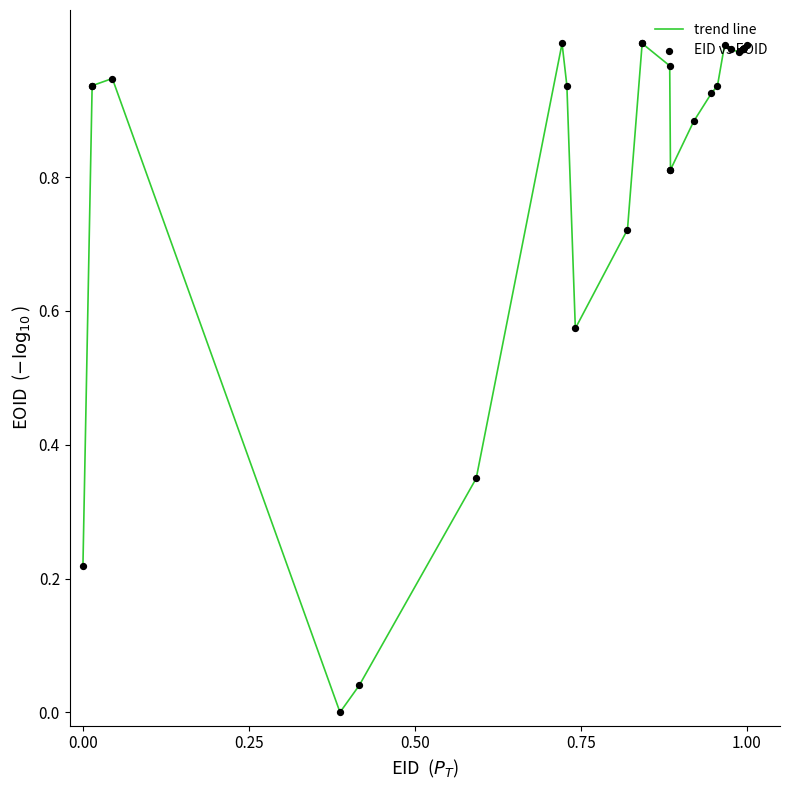

Does the chart have visible grid lines?

No